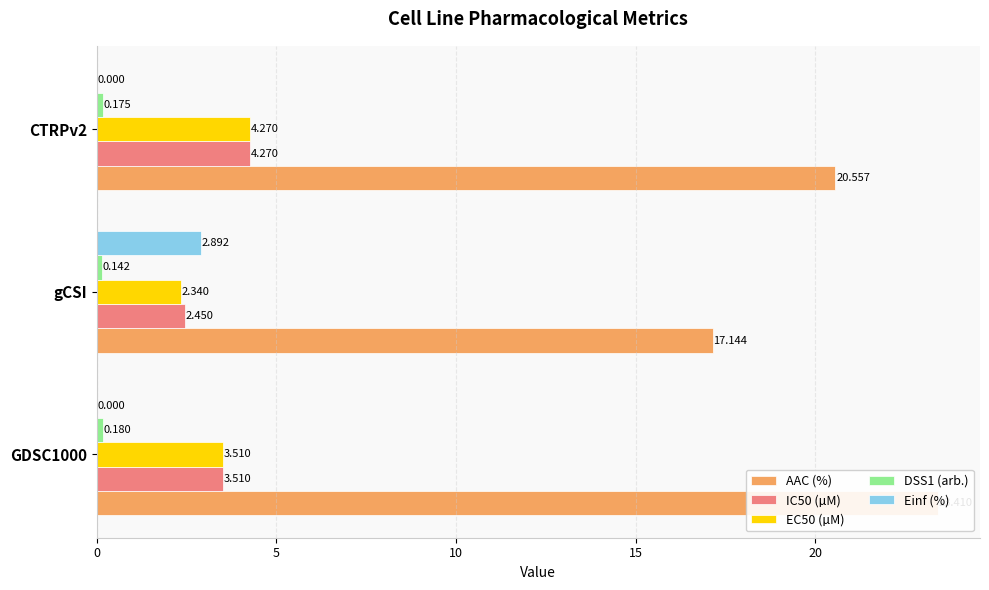

At how many categories does at least one series exceed 21?

1